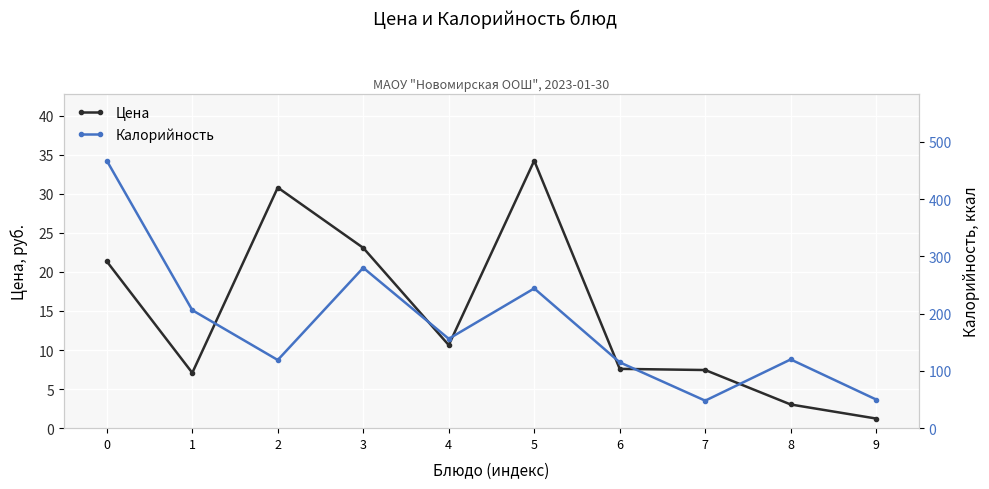

Reading left to right, transcribe all the data shown in this chart.

Цена: 0=21.3	1=7.1	2=30.8	3=23.1	4=10.6	5=34.2	6=7.6	7=7.4	8=3.0	9=1.2
Калорийность: 0=467.0	1=206.0	2=119.0	3=280.0	4=156.0	5=244.0	6=115.0	7=48.0	8=120.0	9=50.0